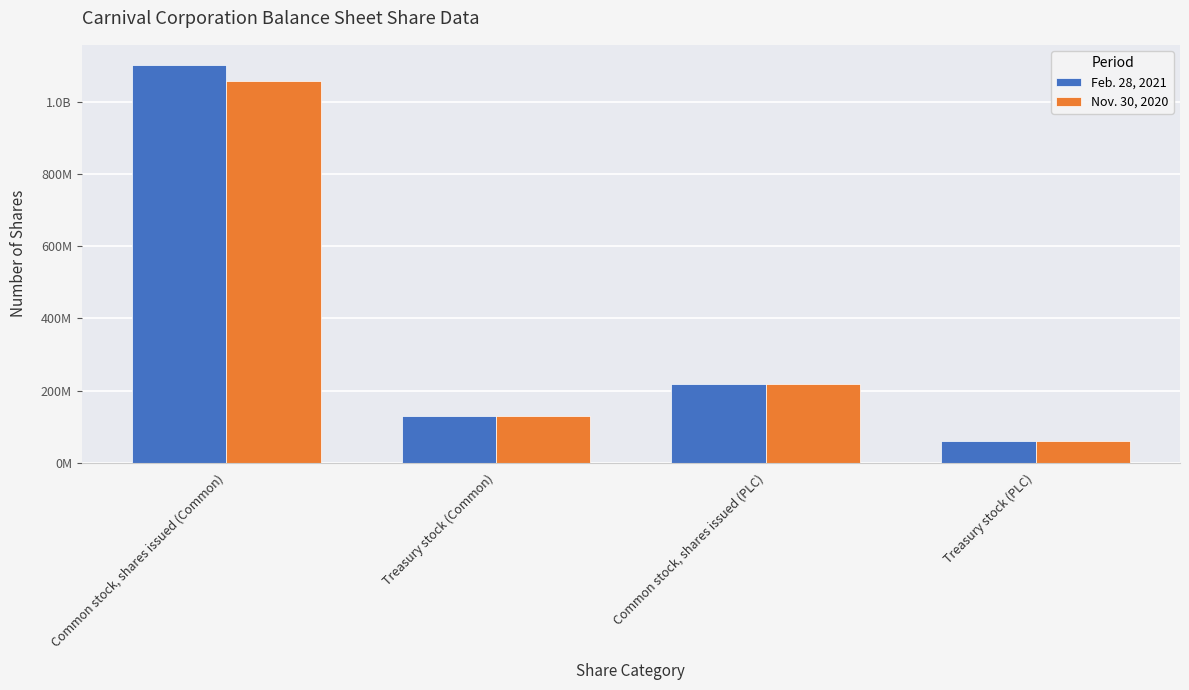

What are all the series names shown in the legend?

Feb. 28, 2021, Nov. 30, 2020